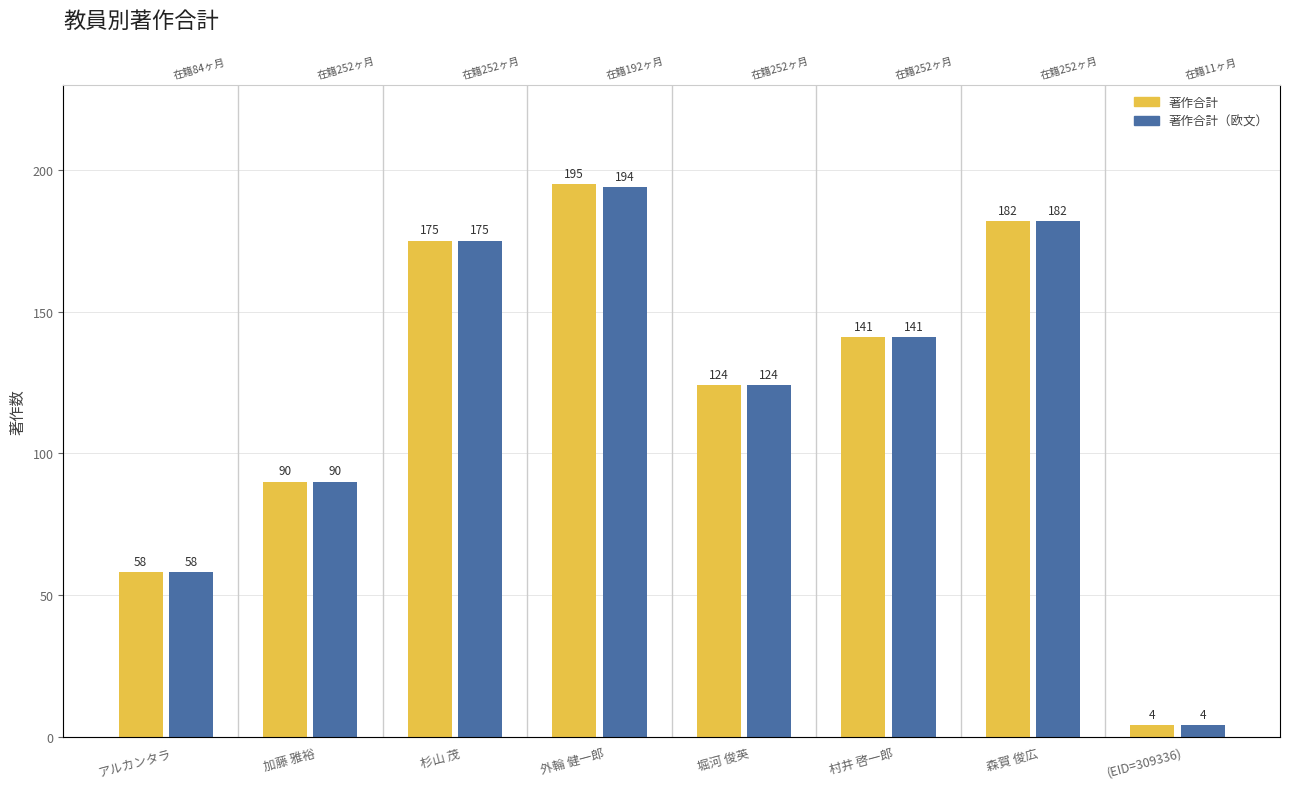

Rank the series at (EID=309336) from lowest to highest value.

著作合計, 著作合計（欧文）